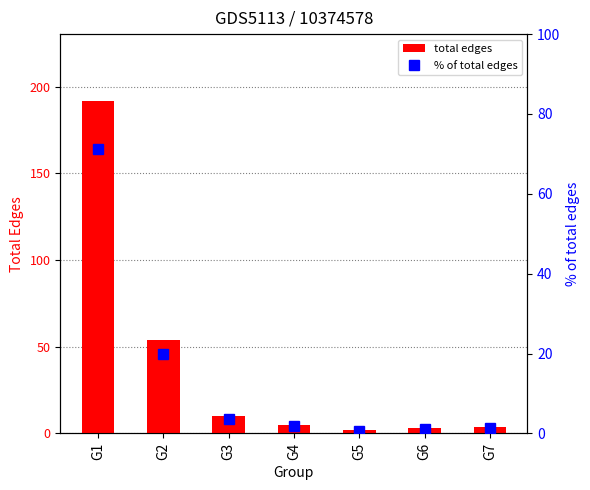

The value of % of total edges at G6 is 1.1. True or false?

True